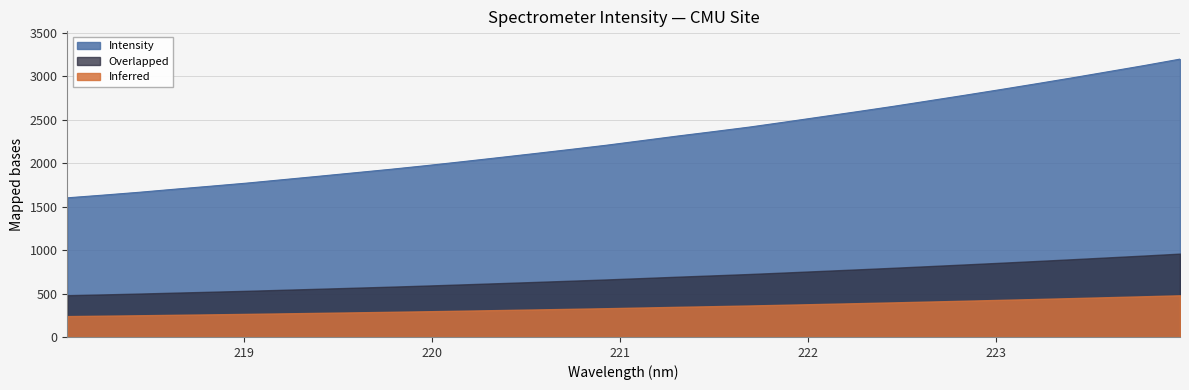

The chart shows a value of 1601.4 at 218.0596. True or false?

True